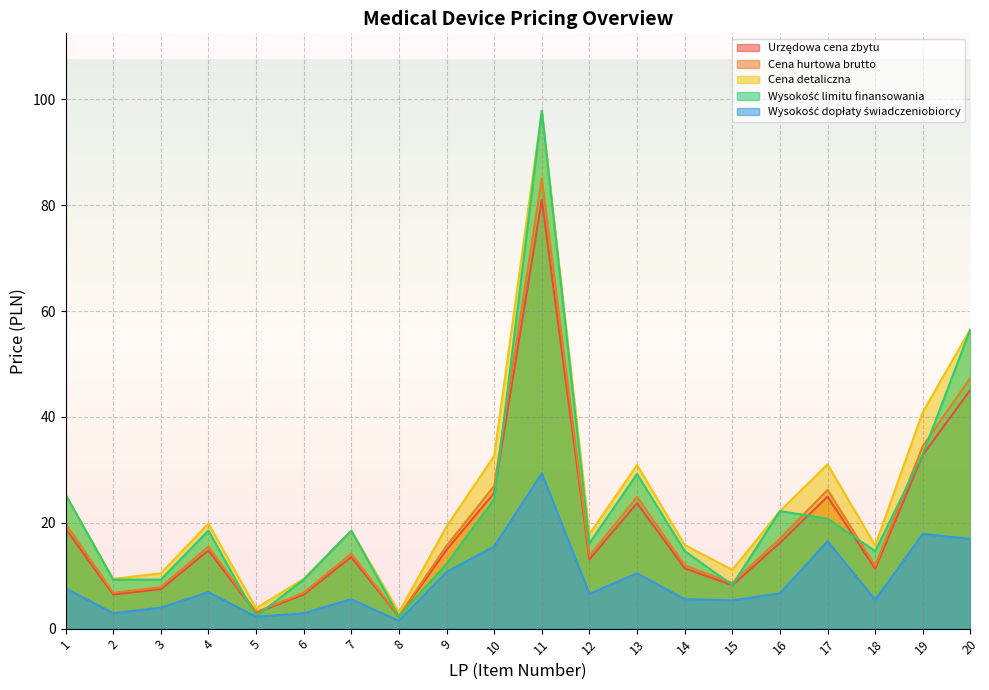

What is the sum of the Wysokość dopłaty świadczeniobiorcy values at 12 and 13?

17.0